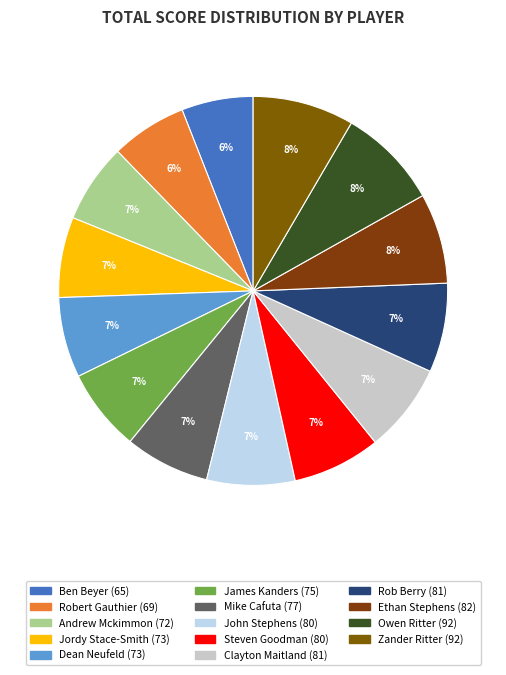

Does Zander Ritter represent more than half of the total?

No